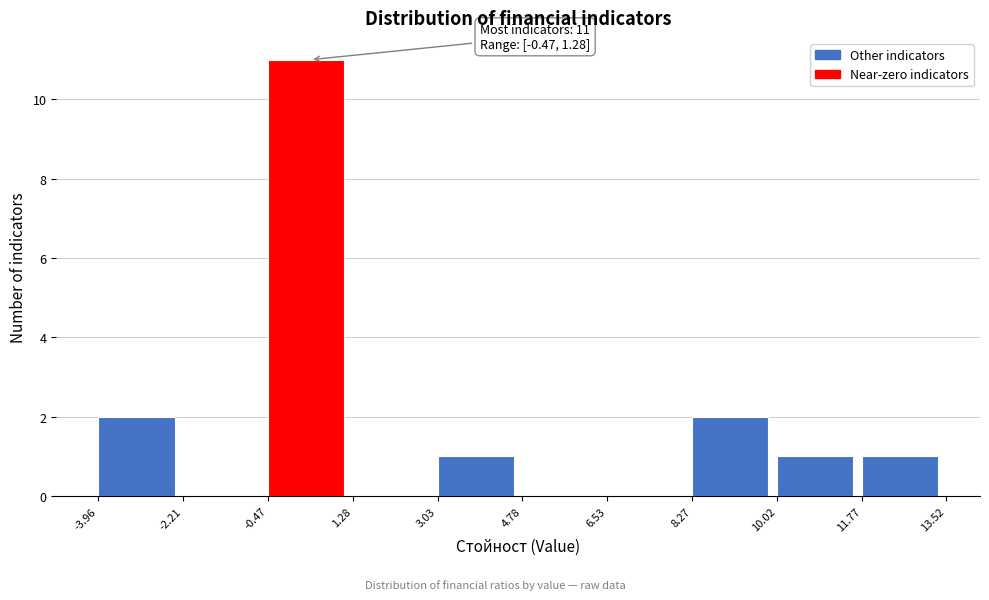

Which range on the x-axis has the tallest bar?

-0.47 to 1.28